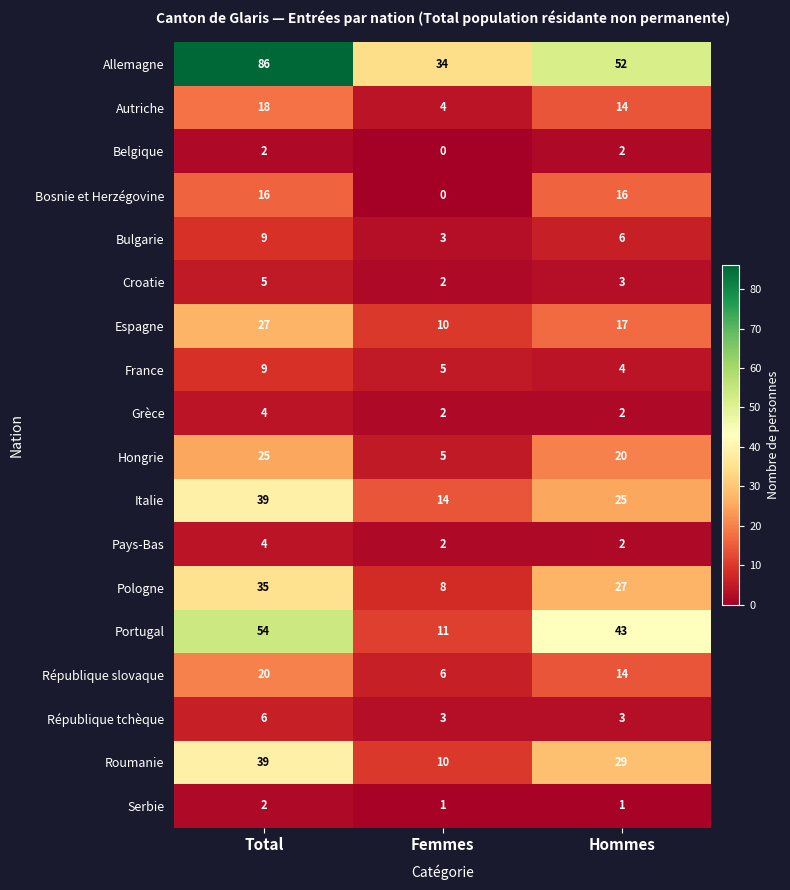

At which label does Allemagne reach its peak?

Total